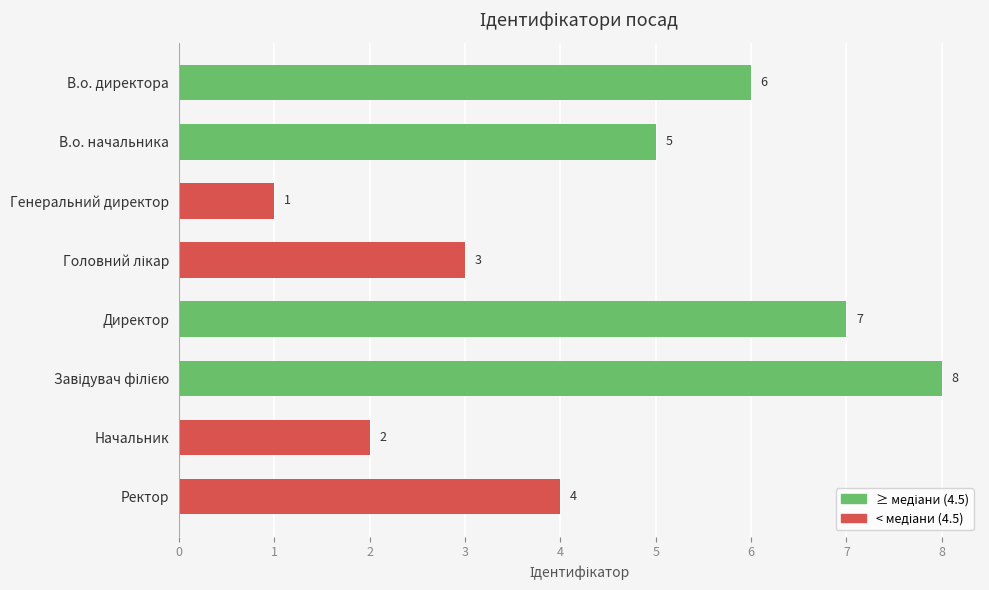

What is the difference between the maximum and minimum values?

7